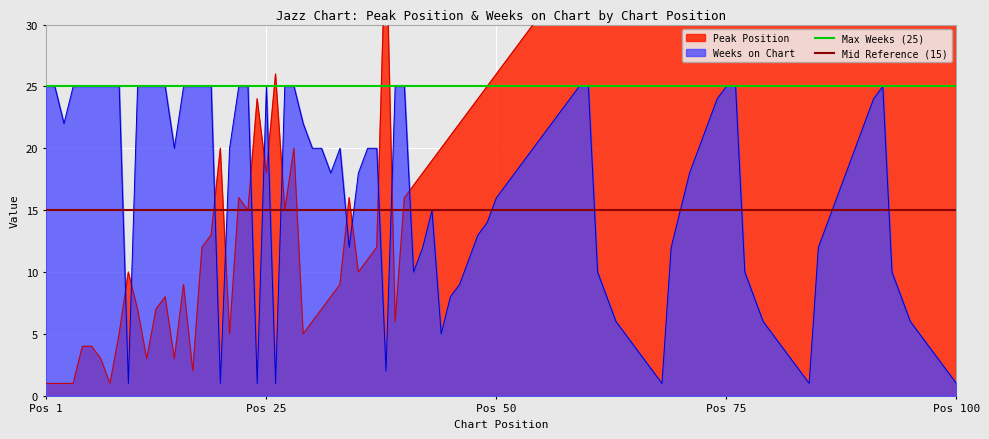

What is the value of the Mid Reference (15) point at the 2nd from the left?

15